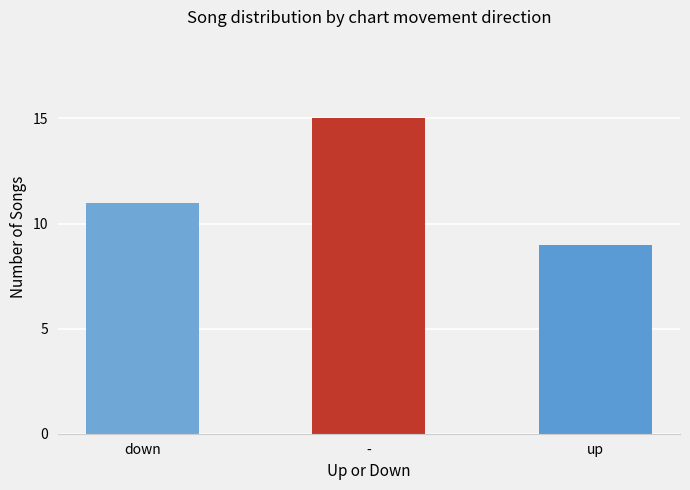

Reading left to right, list all the values displayed in this chart.

down=11	-=15	up=9